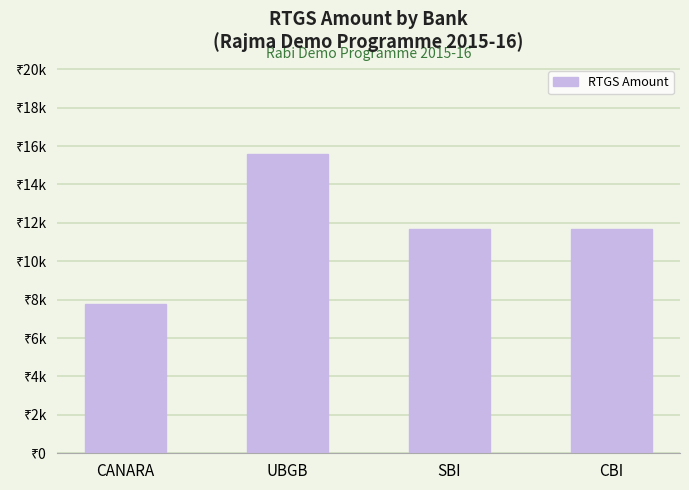

What is the label of the 1st bar from the right?

CBI